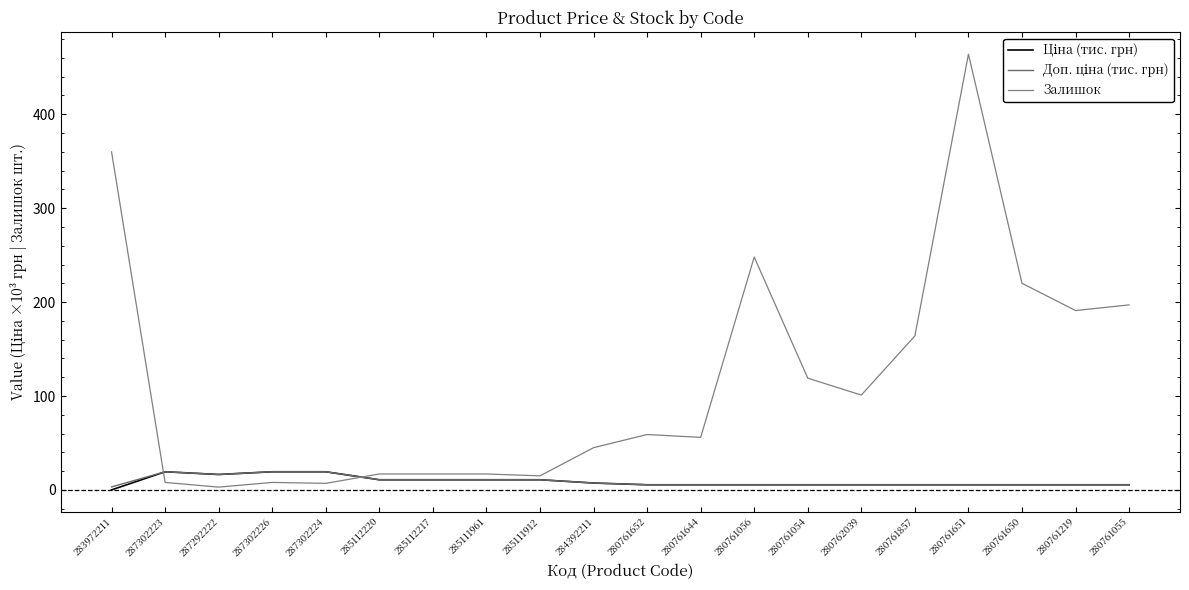

Where do Доп. ціна (тис. грн) and Залишок first cross each other?

283972211 and 287302223